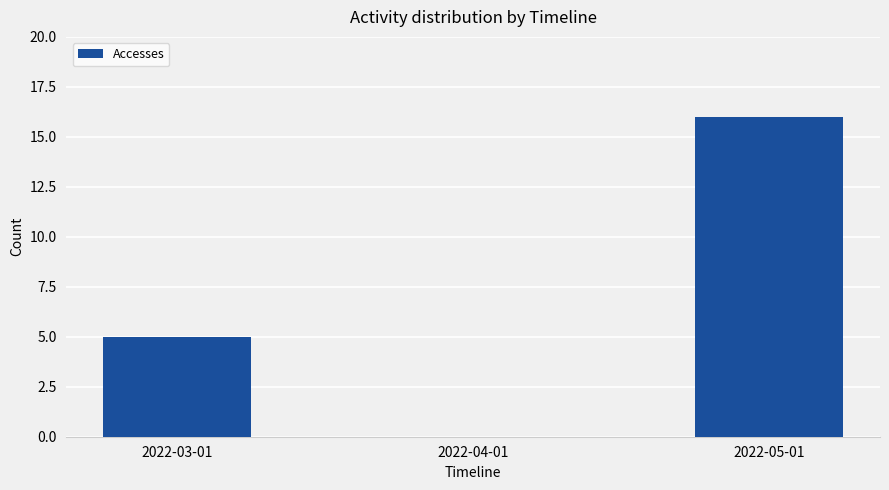

Count the values in the range 0 to 16.

3